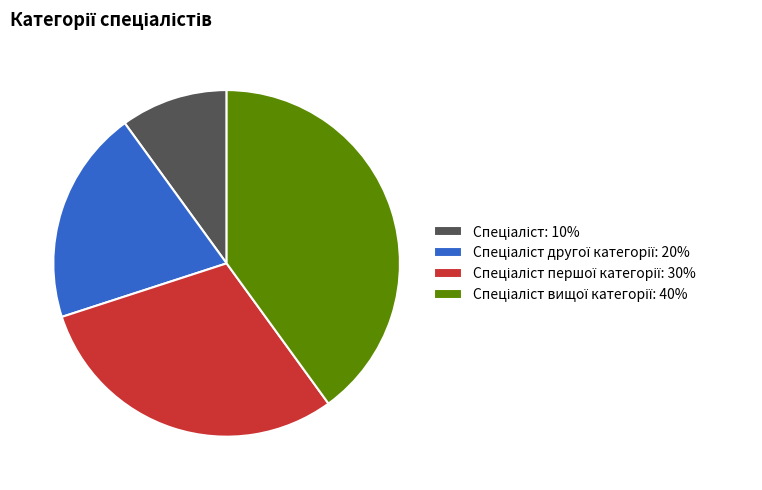

Is there a majority slice in this chart?

No